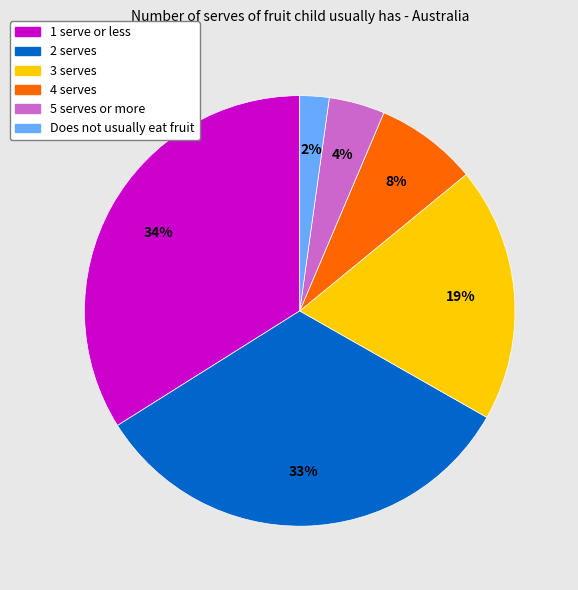

How many segments does this pie chart have?

6